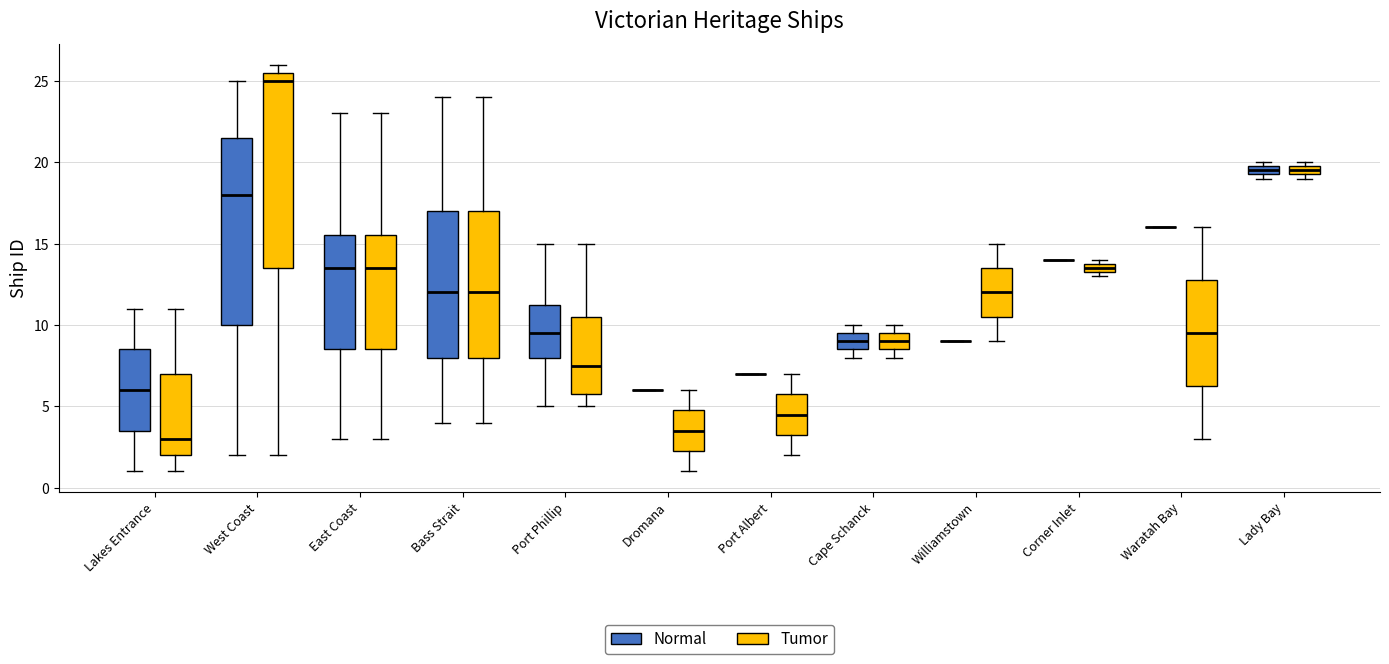

Where does the upper whisker of the box for Port Albert (Tumor) end on the y-axis? The values are not printed on the chart, so give them approximately, as read against the axis.

7.0